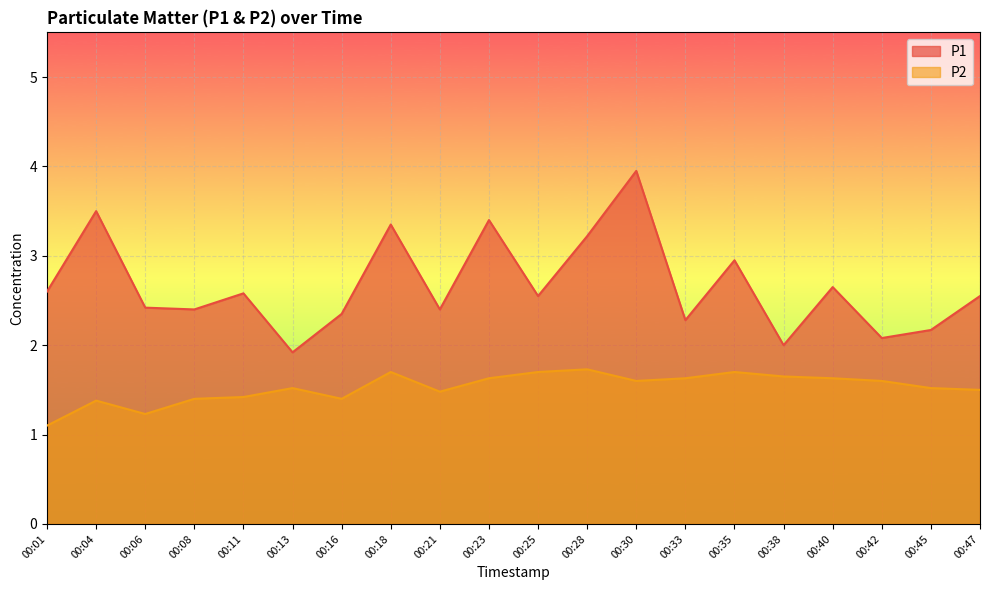

Rank the categories by P1 value from lowest to highest.

00:13, 00:38, 00:42, 00:45, 00:33, 00:16, 00:08, 00:21, 00:06, 00:25, 00:47, 00:11, 00:01, 00:40, 00:35, 00:28, 00:18, 00:23, 00:04, 00:30